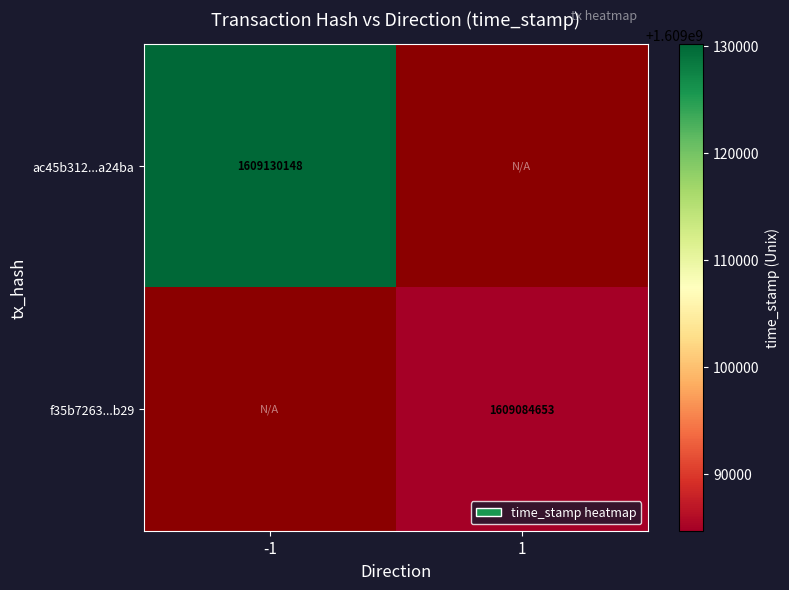

True or false: ac45b312...a24ba has a value of 2778567981 at -1.

False